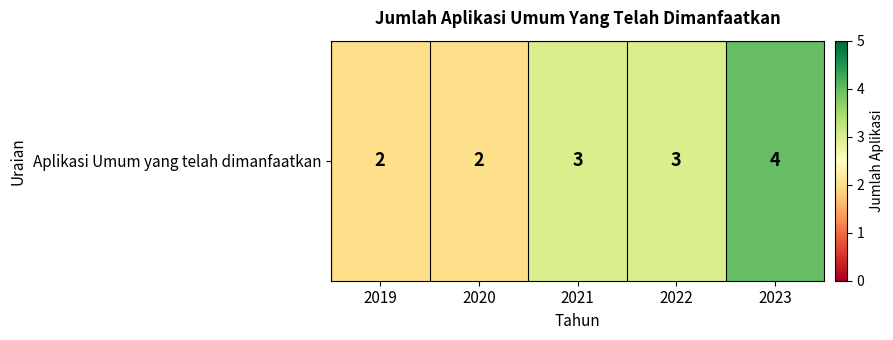

Reading right to left, extract all data points from this chart.

2023=4	2022=3	2021=3	2020=2	2019=2